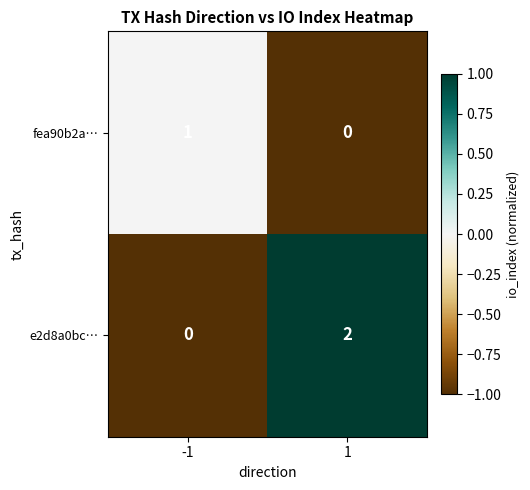

List the series in order of their peak value, lowest first.

fea90b2a…, e2d8a0bc…